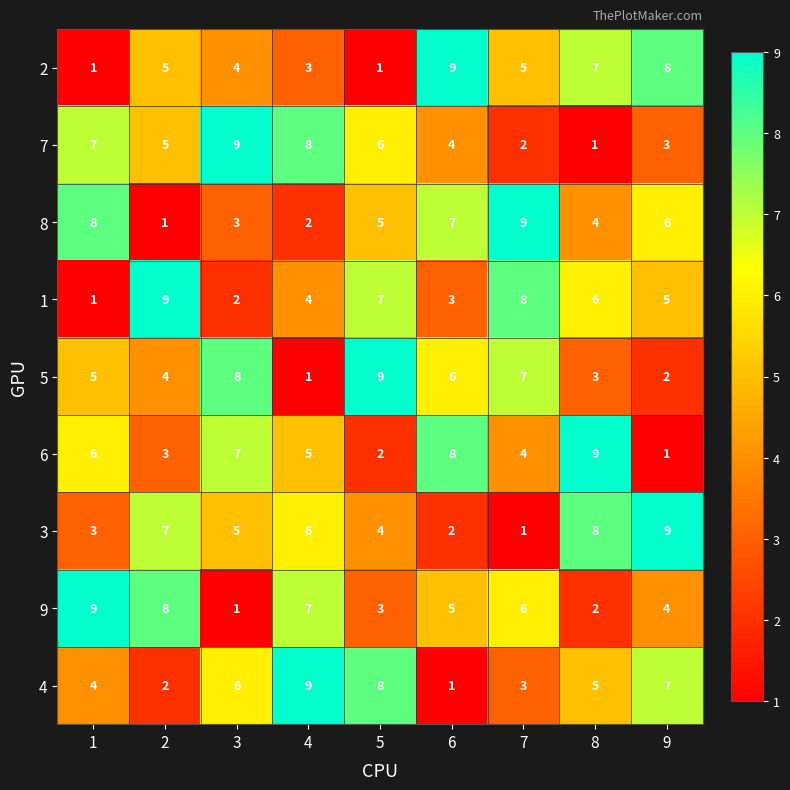

What is the difference between the highest and lowest values at 5?

8